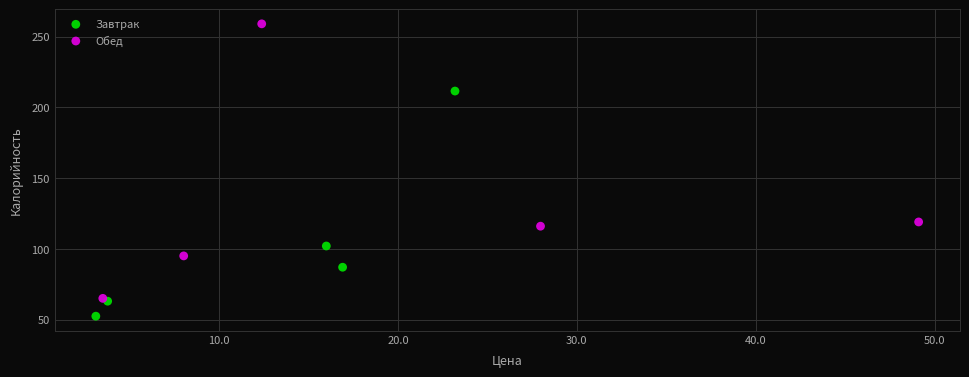

Which series contains the highest Y value?

Обед